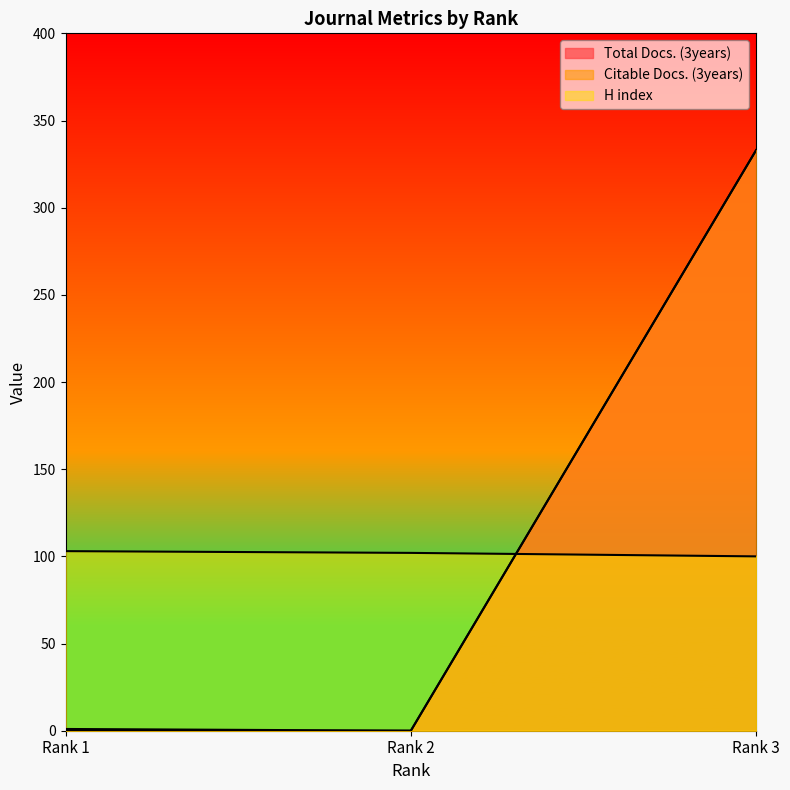

What is the difference between the maximum and minimum values in the H index series?

3